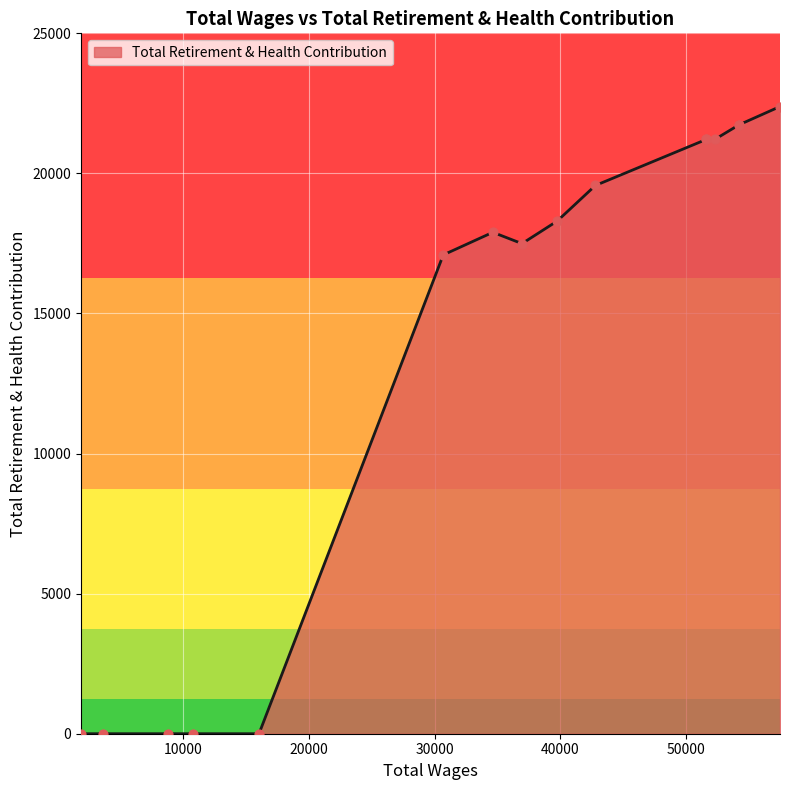

What is the change in value from 57457.0 to 16029.0?

-22387